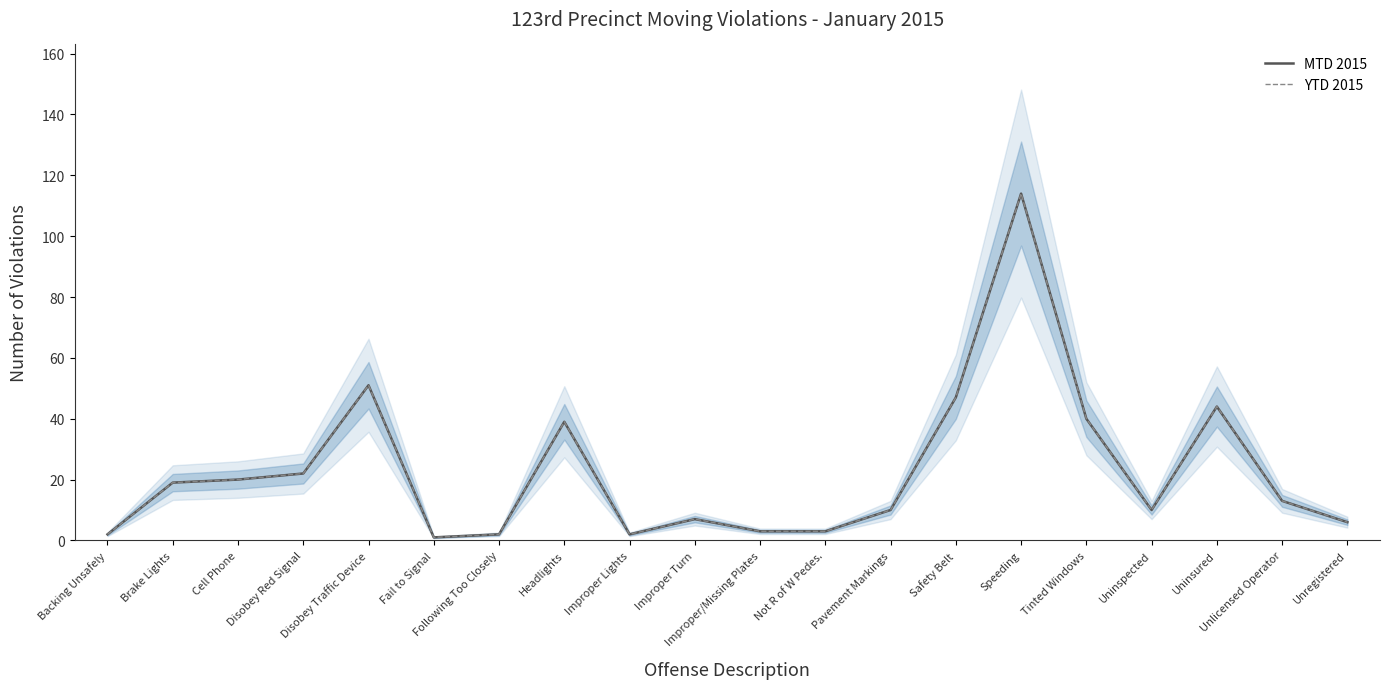

Reading right to left, list all the values displayed in this chart.

MTD 2015: 6	13	44	10	40	114	47	10	3	3	7	2	39	2	1	51	22	20	19	2
YTD 2015: 6	13	44	10	40	114	47	10	3	3	7	2	39	2	1	51	22	20	19	2